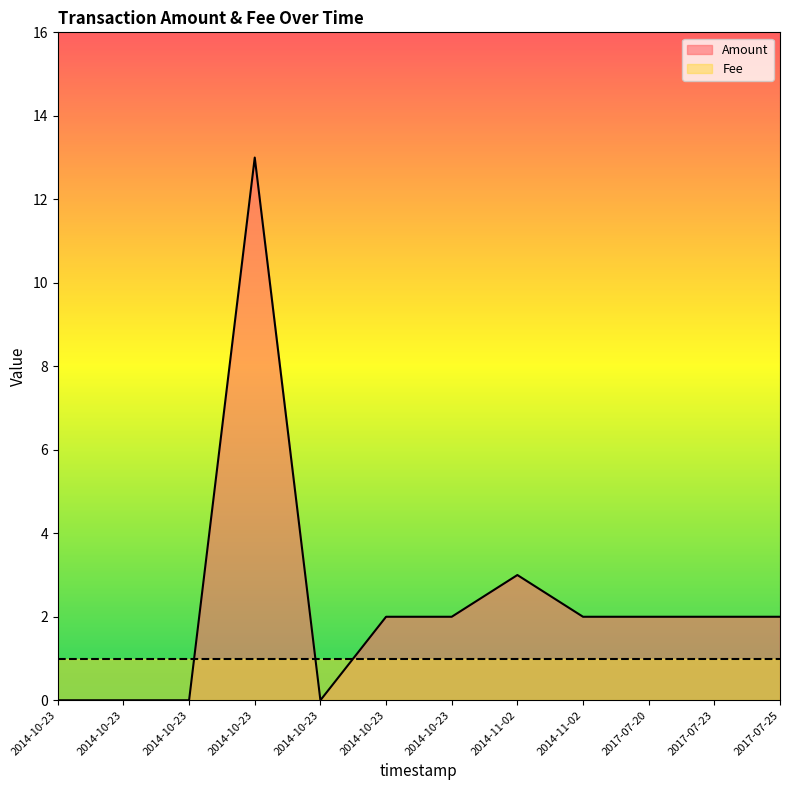

The Fee series shows 0 at 2014-11-02. True or false?

False